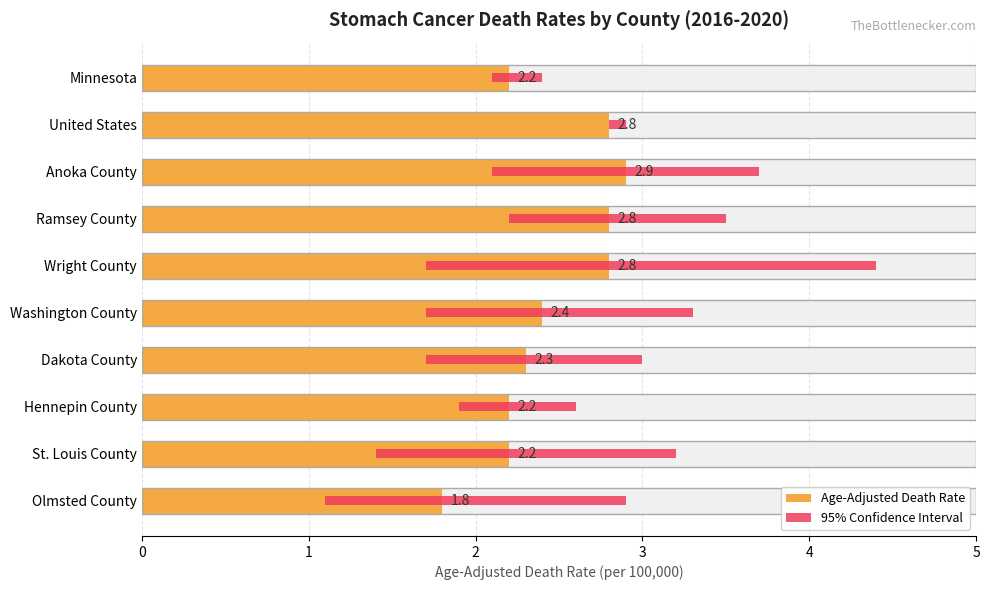

Reading right to left, transcribe all the data shown in this chart.

Age-Adjusted Death Rate: 1.8	2.2	2.2	2.3	2.4	2.8	2.8	2.9	2.8	2.2
95% Confidence Interval: 1.8	1.8	0.7	1.3	1.6	2.7	1.3	1.6	0.1	0.3